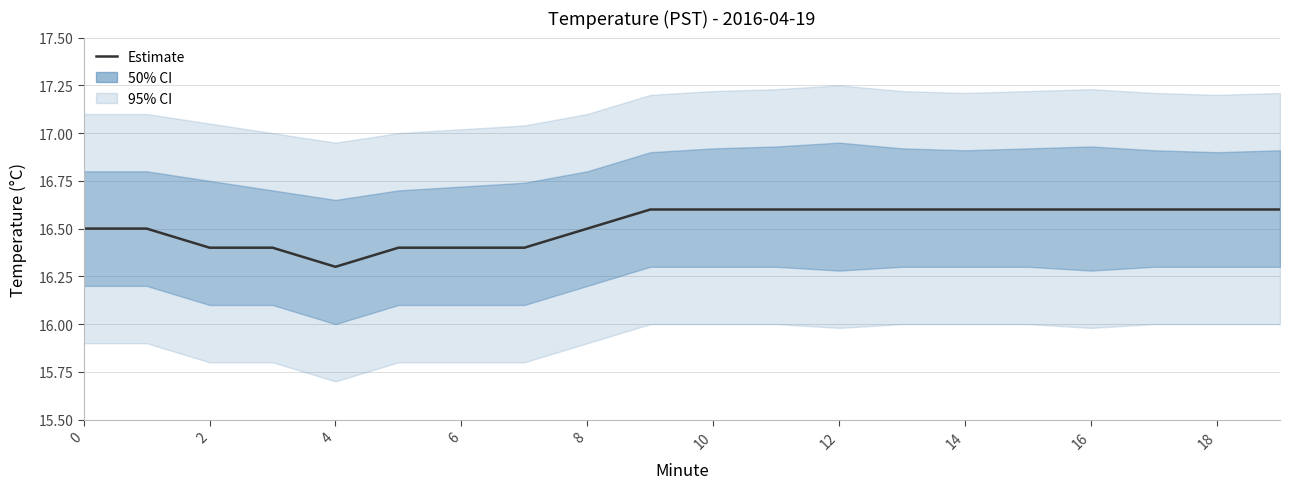

Reading left to right, extract all data points from this chart.

16.5	16.5	16.4	16.4	16.3	16.4	16.4	16.4	16.5	16.6	16.6	16.6	16.6	16.6	16.6	16.6	16.6	16.6	16.6	16.6